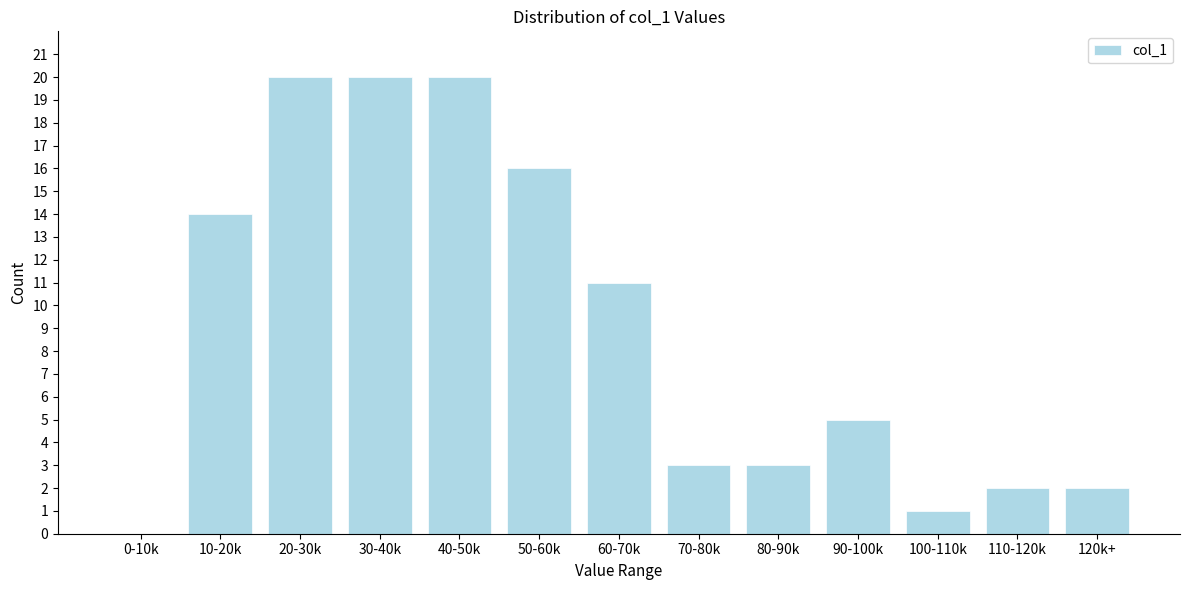

Reading left to right, extract all data points from this chart.

0-10k=0	10-20k=14	20-30k=20	30-40k=20	40-50k=20	50-60k=16	60-70k=11	70-80k=3	80-90k=3	90-100k=5	100-110k=1	110-120k=2	120k+=2